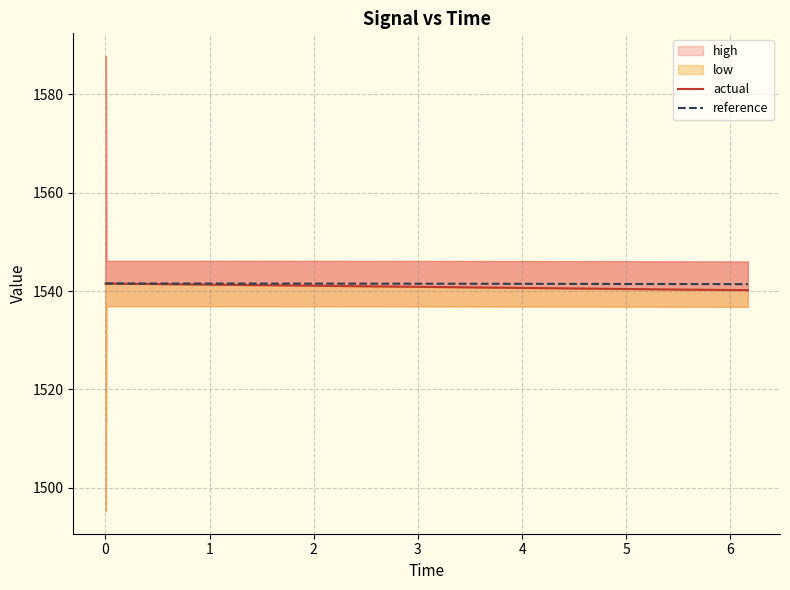

True or false: actual and reference intersect in this chart.

False